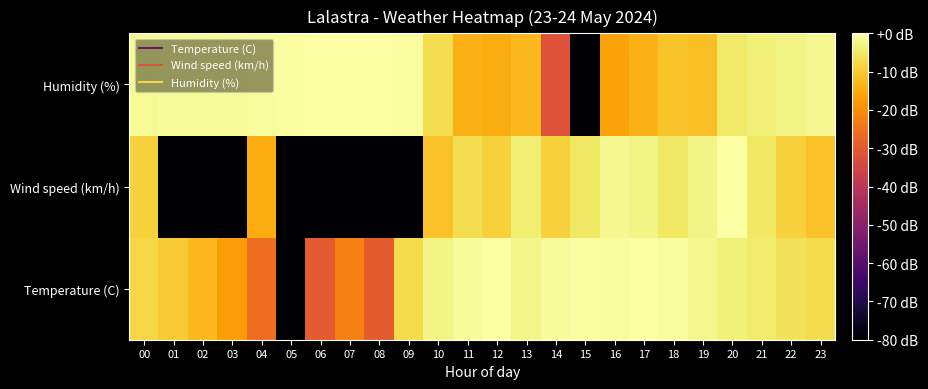

Reading left to right, transcribe all the data shown in this chart.

Temperature (C): 00=-7.8	01=-9.8	02=-12.8	03=-17.4	04=-25.9	05=-80.0	06=-29.4	07=-22.4	08=-29.4	09=-7.3	10=-2.7	11=-1.2	12=-0.1	13=-2.4	14=-1.1	15=-0.4	16=-0.8	17=0.0	18=-0.8	19=-2.0	20=-3.5	21=-4.7	22=-6.2	23=-7.1
Wind speed (km/h): 00=-8.8	01=-80.0	02=-80.0	03=-80.0	04=-14.8	05=-80.0	06=-80.0	07=-80.0	08=-80.0	09=-80.0	10=-11.3	11=-6.8	12=-8.8	13=-3.9	14=-8.8	15=-5.3	16=-1.7	17=-2.8	18=-5.3	19=-2.8	20=0.0	21=-5.3	22=-8.8	23=-11.3
Humidity (%): 00=-1.5	01=-1.2	02=-0.9	03=-0.9	04=-0.7	05=-0.5	06=-0.2	07=0.0	08=0.0	09=-0.5	10=-6.7	11=-13.8	12=-14.9	13=-12.7	14=-31.8	15=-80.0	16=-16.3	17=-13.8	18=-11.0	19=-11.8	20=-5.0	21=-3.5	22=-2.6	23=-1.7